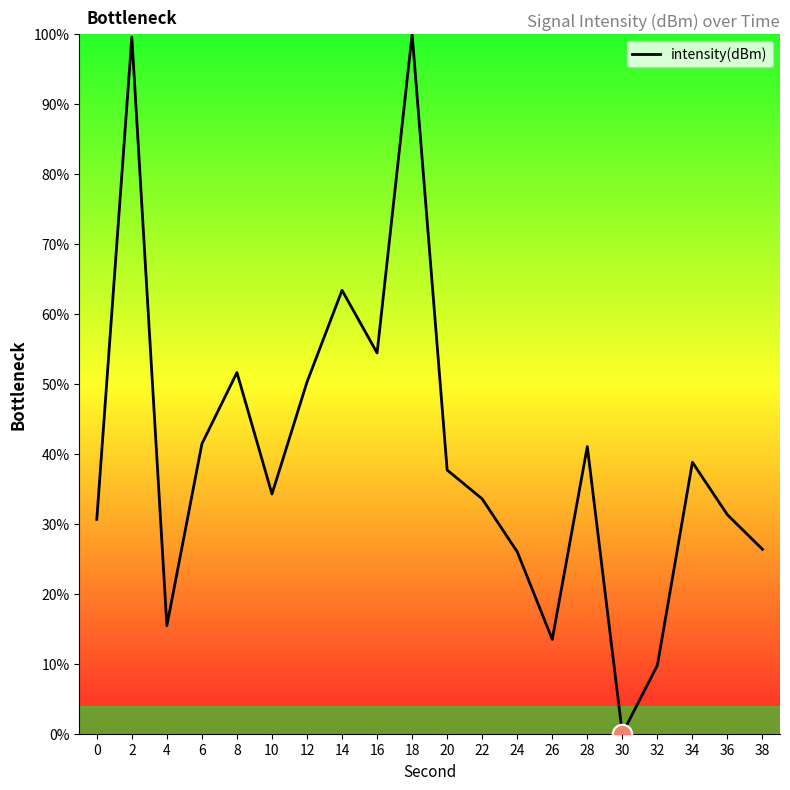

Between 28 and 8, which is larger?

8